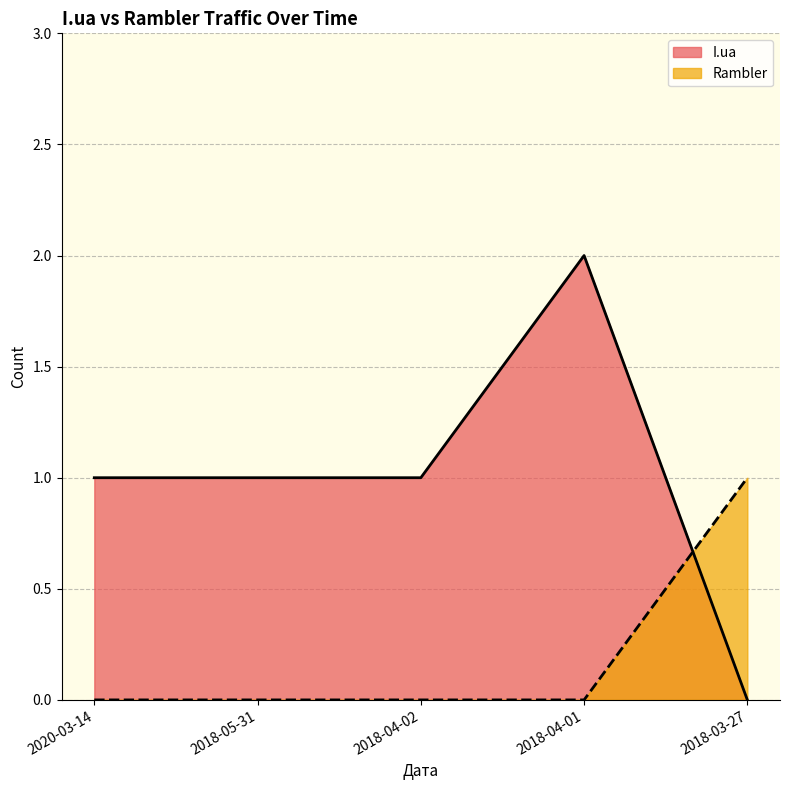

What is the difference between the maximum and minimum values in the I.ua series?

2